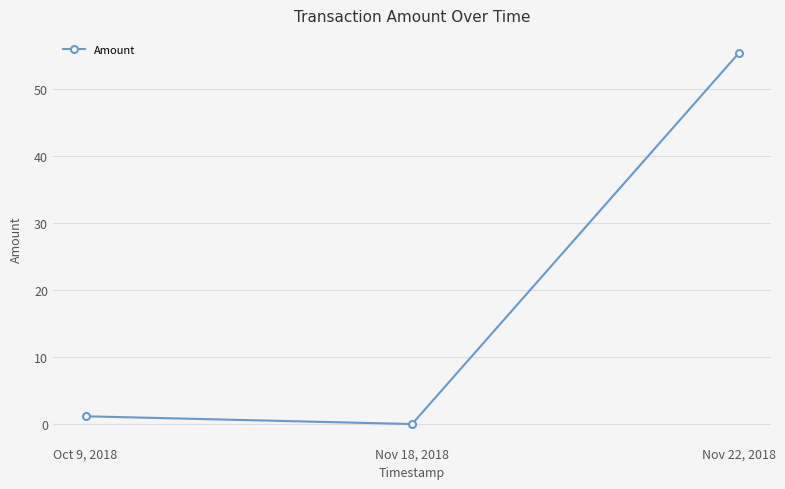

Is this an area chart (filled region under the line)?

No